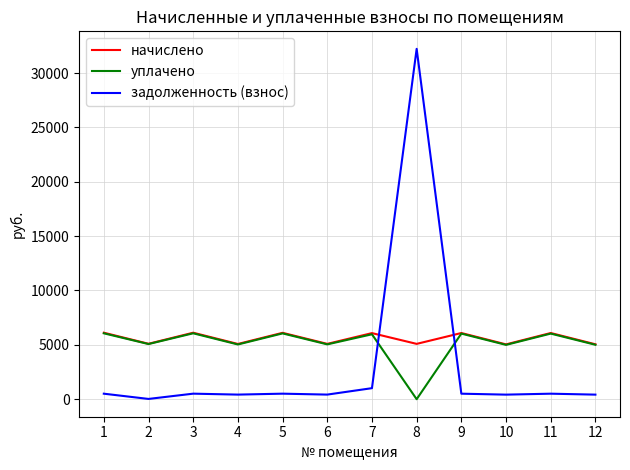

What is the difference between the highest and lowest values at 11?

5580.5